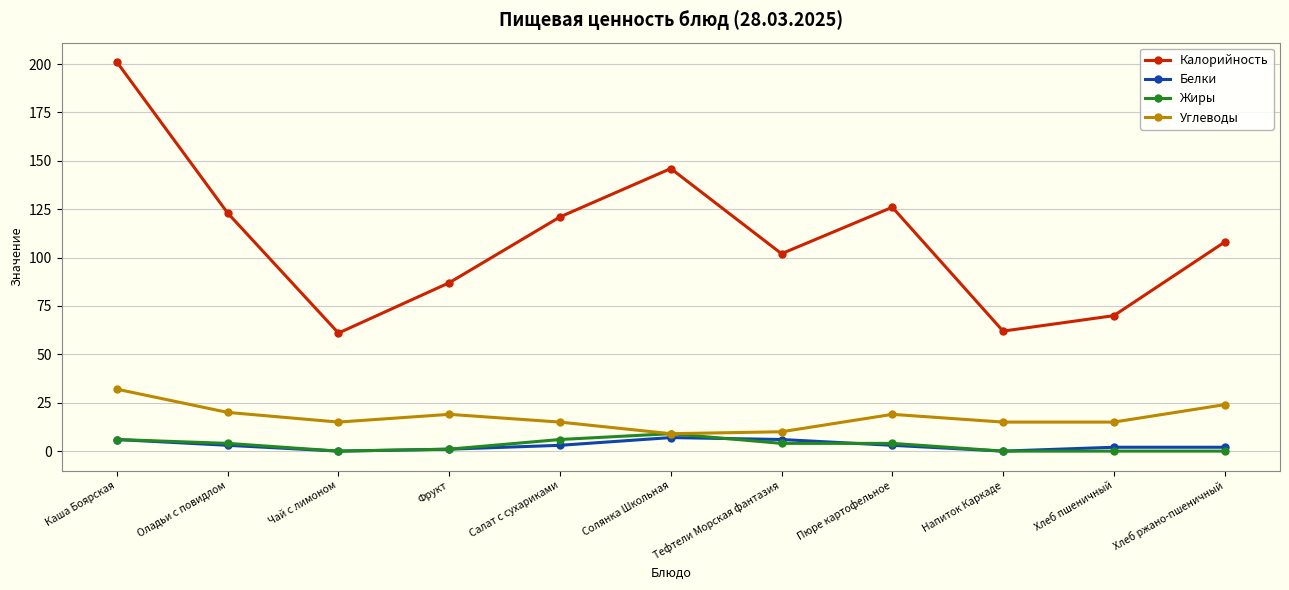

How many interior local valleys does the Белки series have?

2